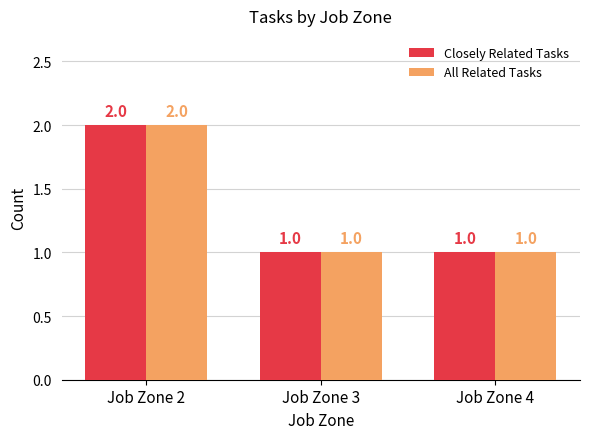

True or false: Closely Related Tasks has a value of 1 at Job Zone 4.

True